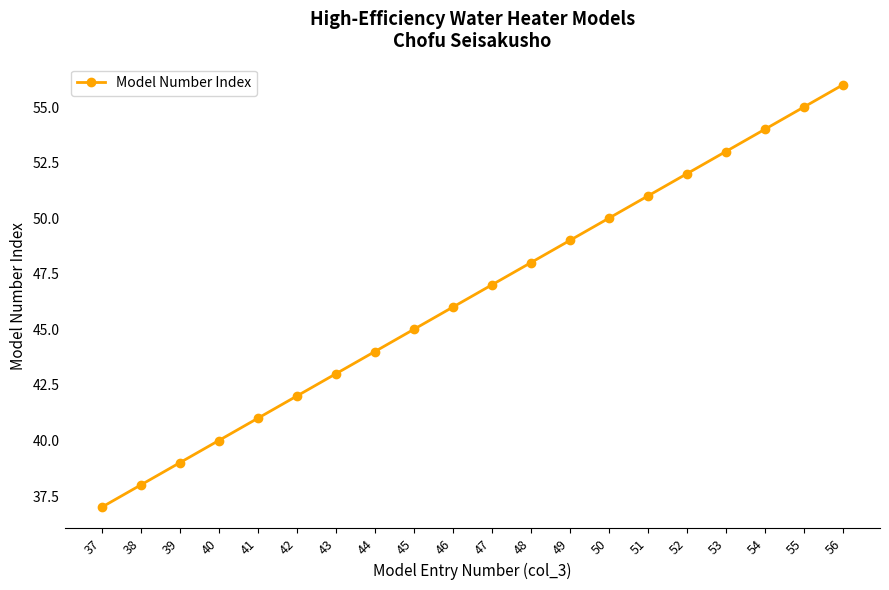

Reading left to right, extract all data points from this chart.

37	38	39	40	41	42	43	44	45	46	47	48	49	50	51	52	53	54	55	56